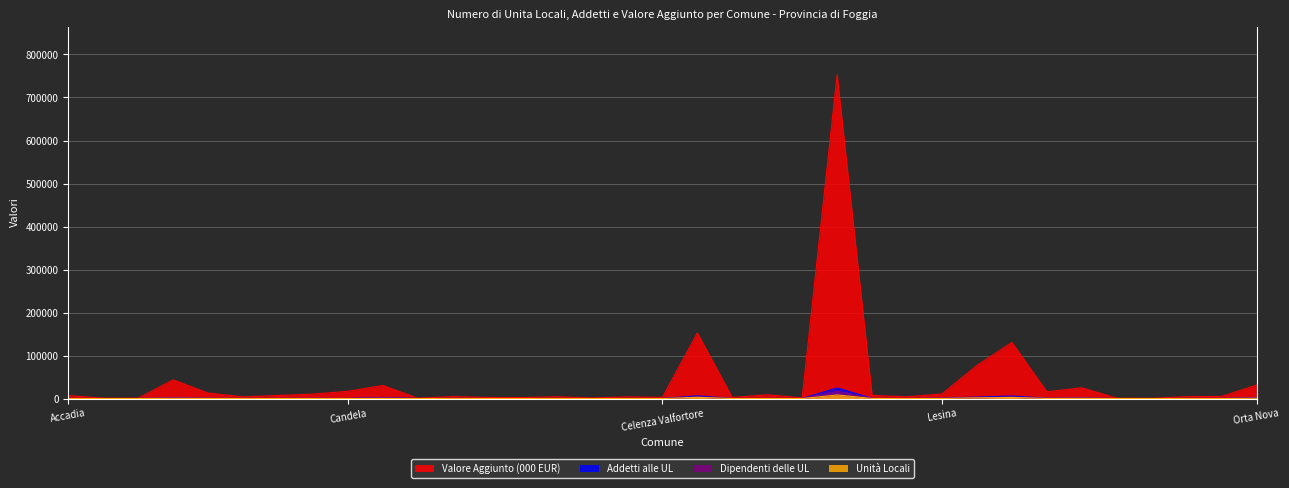

How many lines are shown in the chart?

4